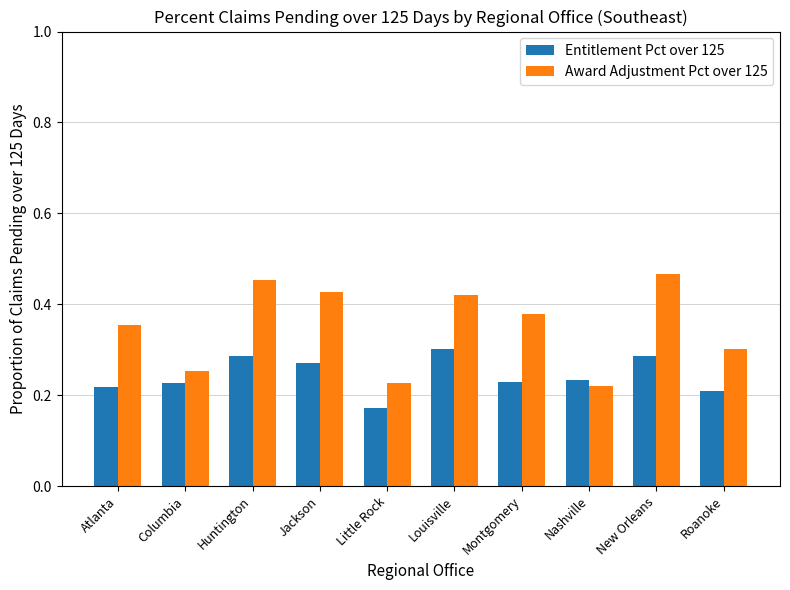

What is the label of the 5th bar from the right?

Louisville